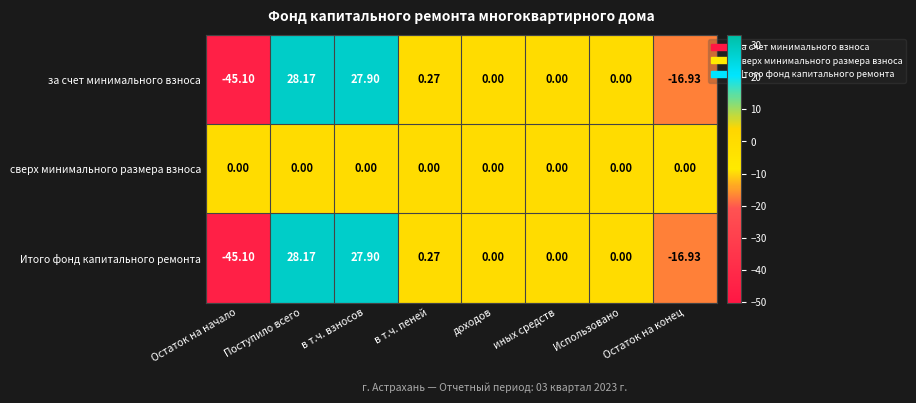

How many negative values does the Итого фонд капитального ремонта series have?

2